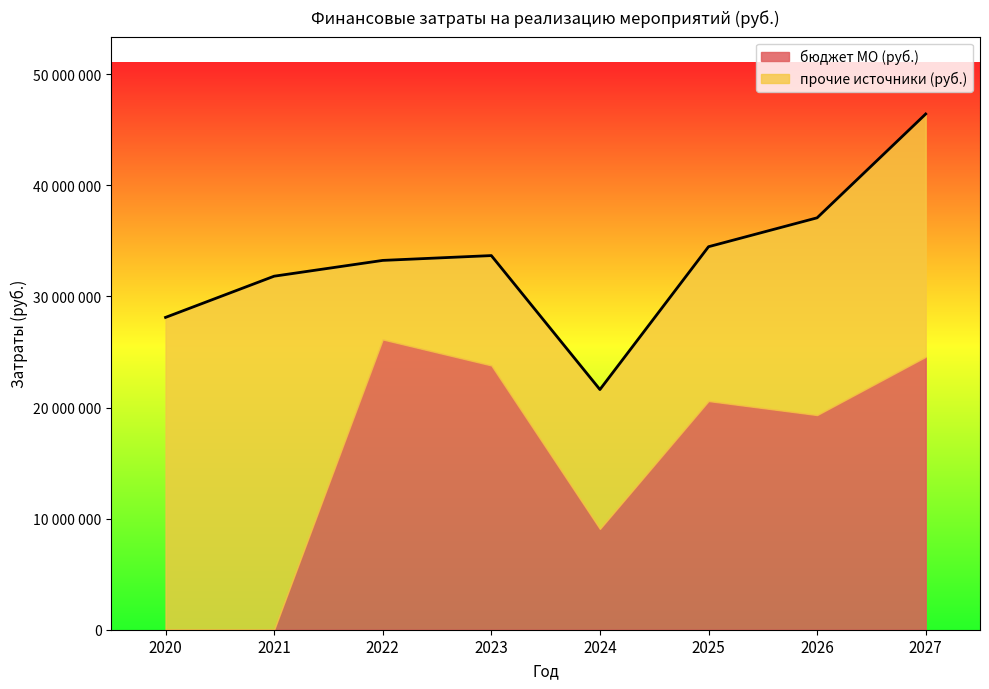

Which category has the lowest value across all series?

2020